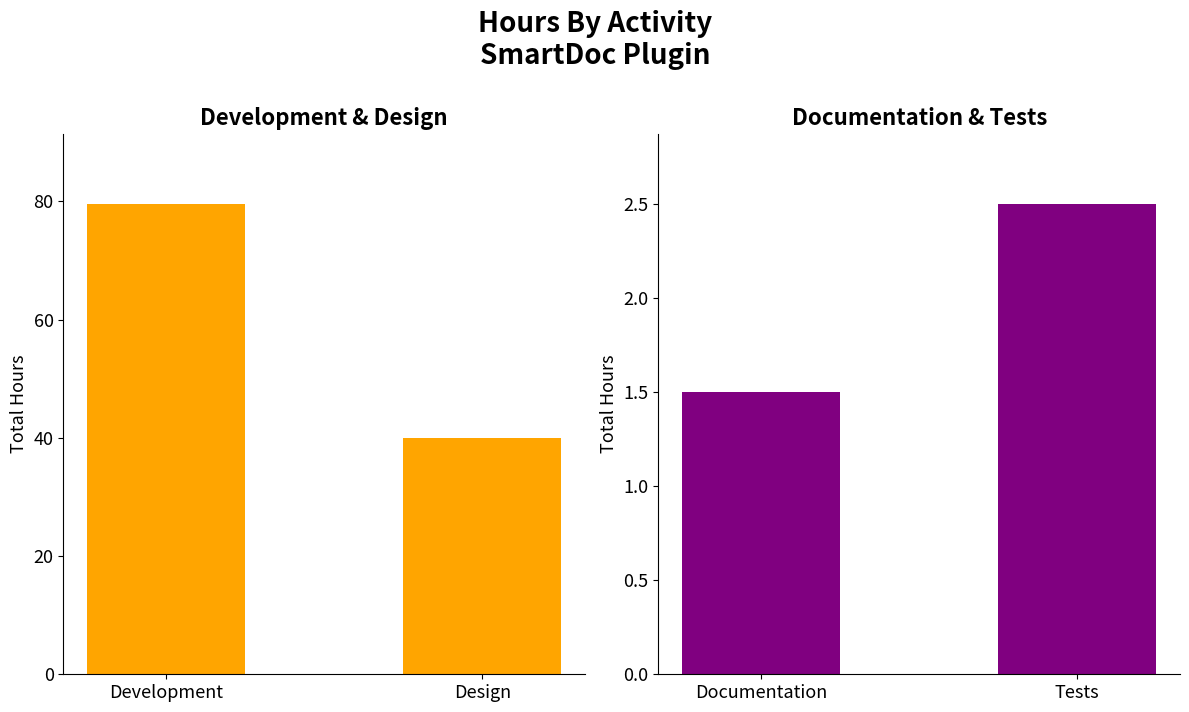

Which series has the largest range (max minus min)?

Development & Design